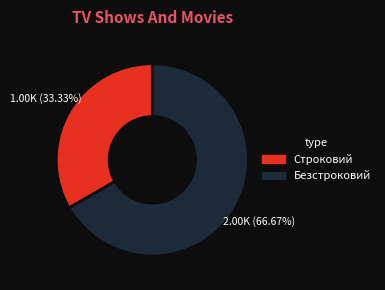

Which category has the biggest portion of the pie?

Безстроковий